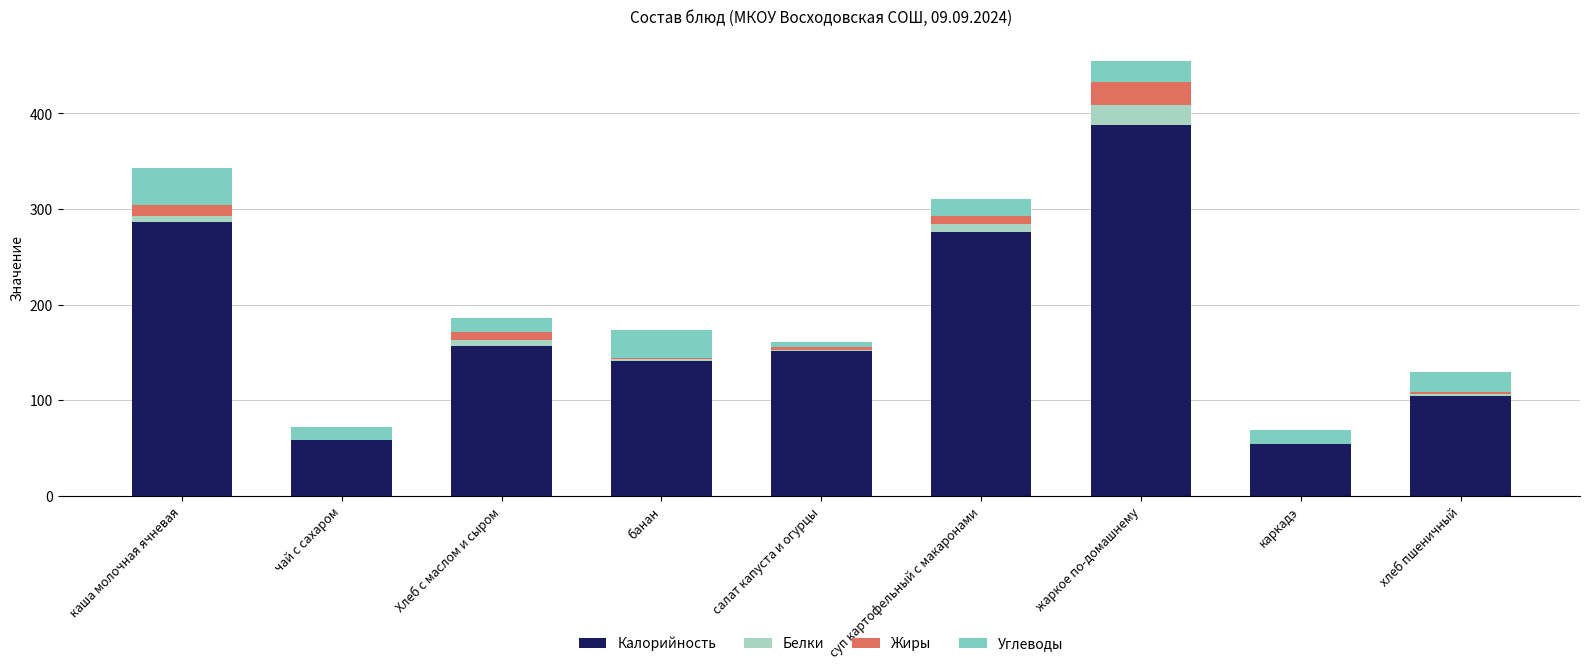

What is the sum of all Калорийность values?

1616.0